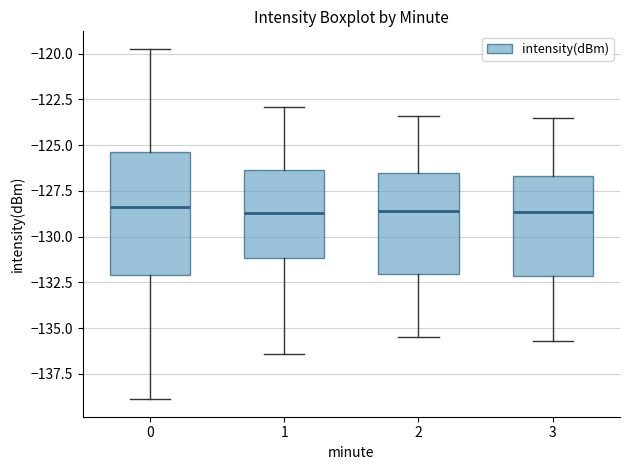

Comparing the boxes themselves (not the whiskers), which one is the tallest?

0